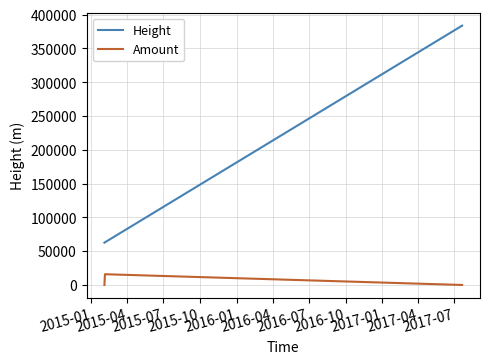

Which series has the largest range (max minus min)?

Height